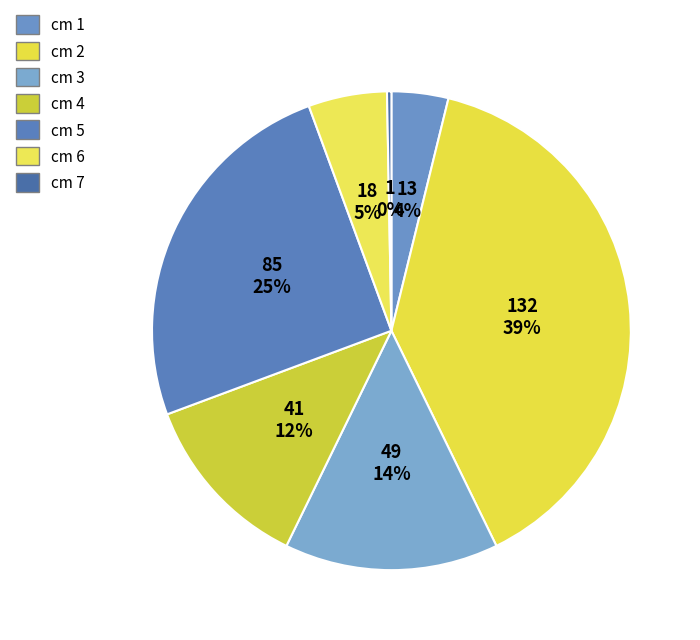

How many segments does this pie chart have?

7